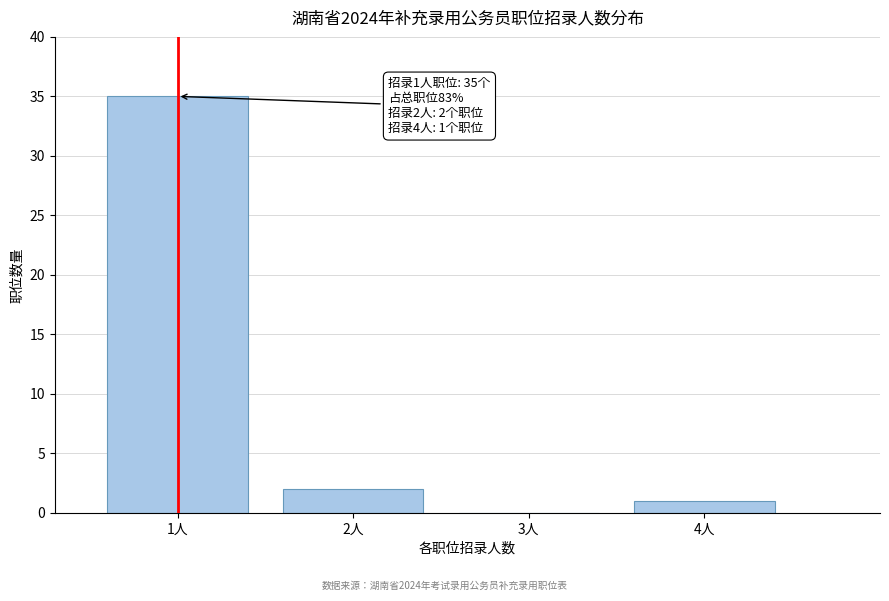

Reading left to right, list all the values displayed in this chart.

1人=35	2人=2	3人=0	4人=1